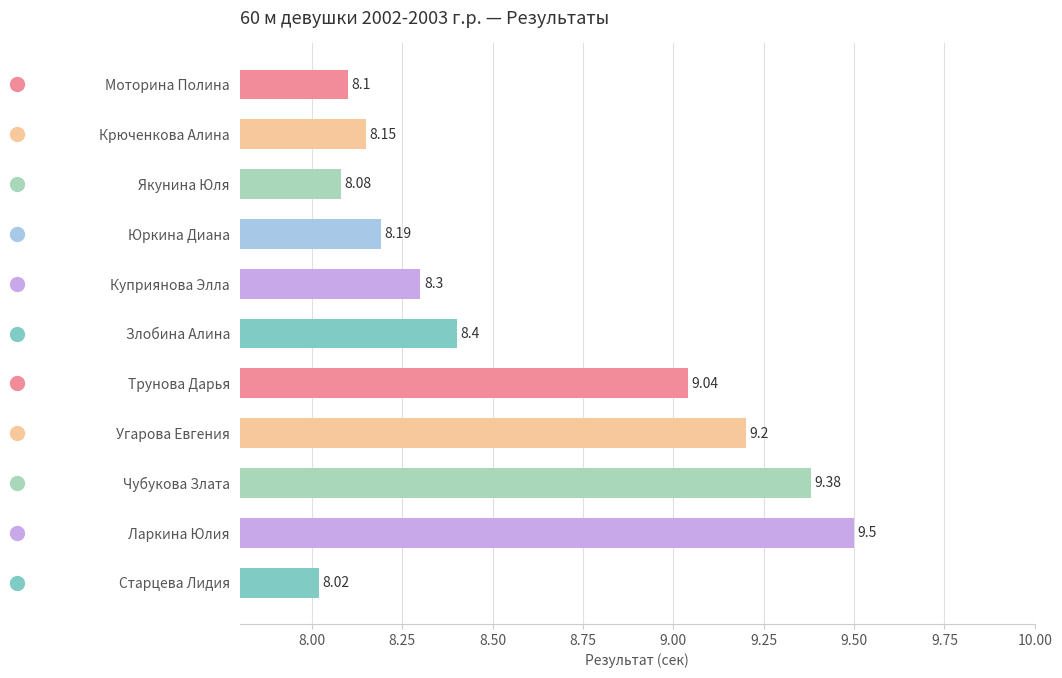

What is the sum of all values?

94.4